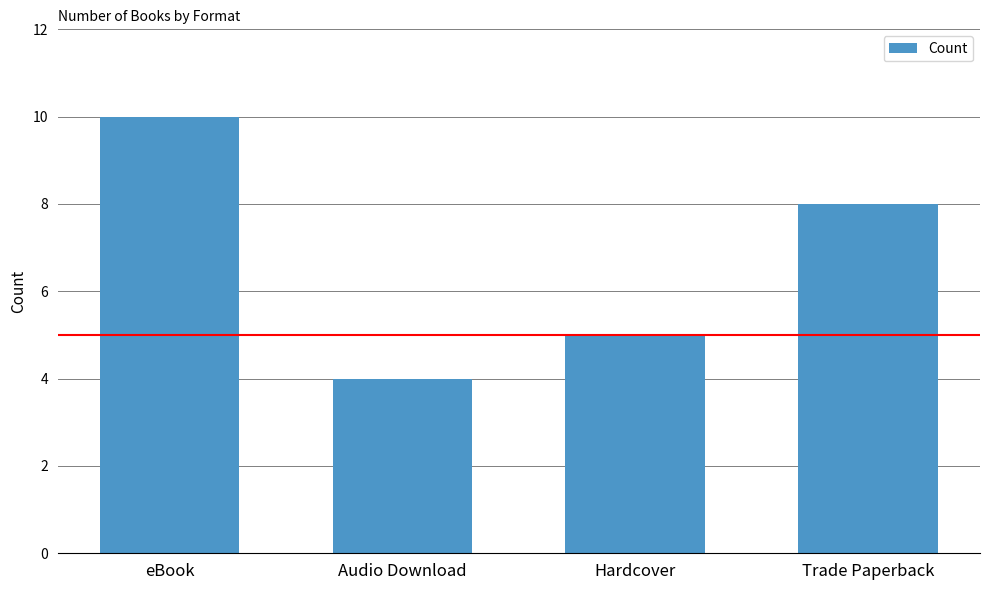

Reading left to right, extract all data points from this chart.

10	4	5	8